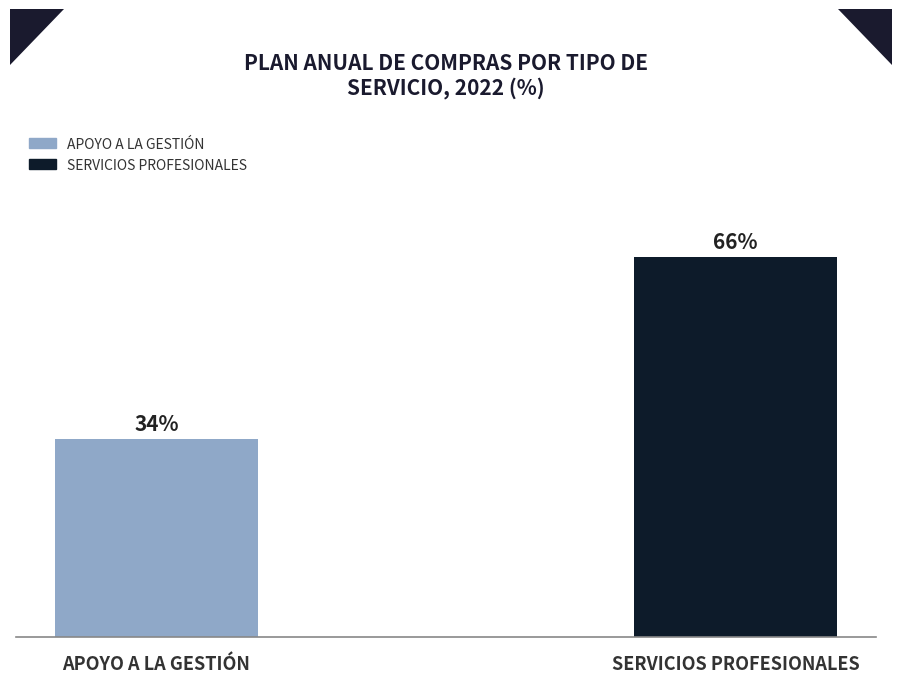

Which label corresponds to the smallest value in the chart?

APOYO A LA GESTIÓN